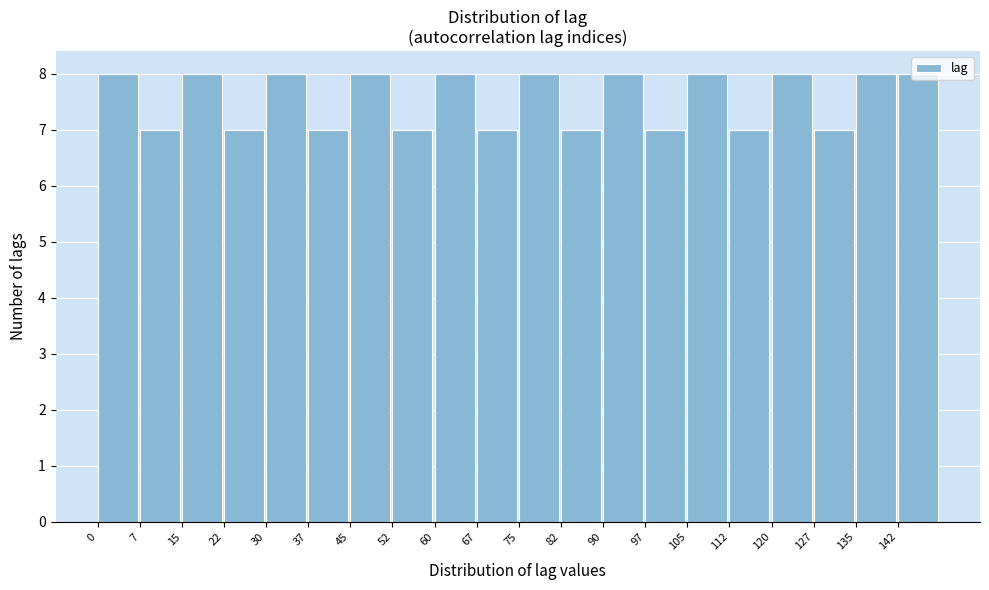

Reading left to right, list every bar in this chart as the range it spans on the x-axis followed by its height. Neither the bar edges nor the heights are printed on the chart, so give them approximately, as read against the axes.

0.0 to 7.5: 8
7.5 to 15.0: 7
15.0 to 22.5: 8
22.5 to 30.0: 7
30.0 to 37.5: 8
37.5 to 45.0: 7
45.0 to 52.5: 8
52.5 to 60.0: 7
60.0 to 67.5: 8
67.5 to 75.0: 7
75.0 to 82.5: 8
82.5 to 90.0: 7
90.0 to 97.5: 8
97.5 to 105.0: 7
105.0 to 112.5: 8
112.5 to 120.0: 7
120.0 to 127.5: 8
127.5 to 135.0: 7
135.0 to 142.5: 8
142.5 to 150.0: 8